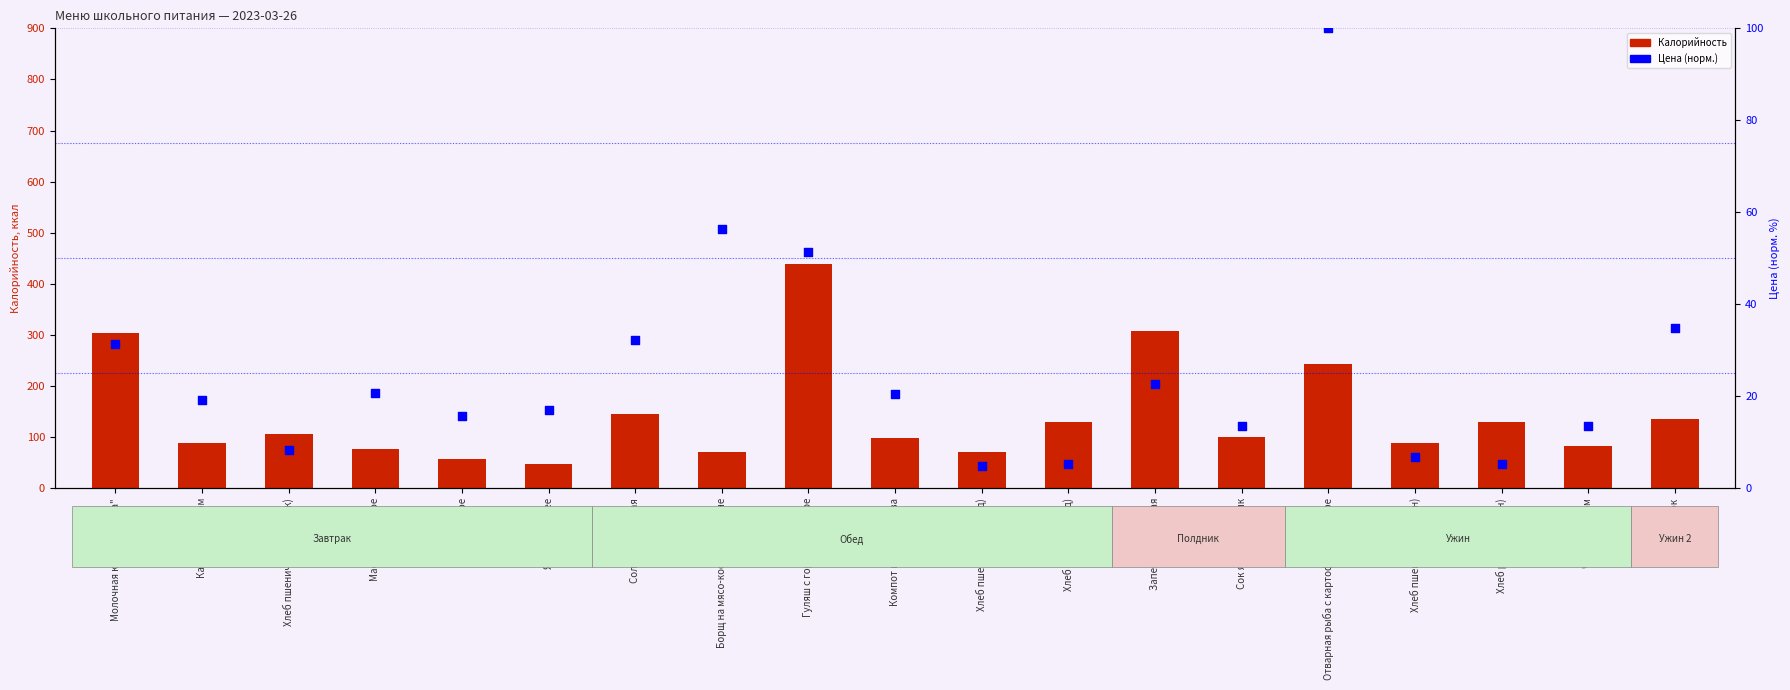

At how many categories does at least one series exceed 136?

5